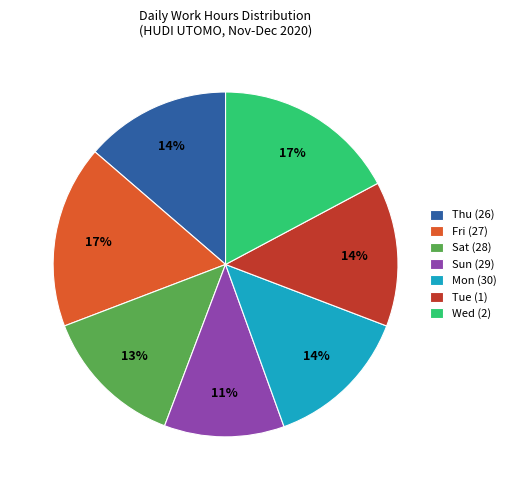

Combined, do Tue (1) and Wed (2) account for over 50%?

No